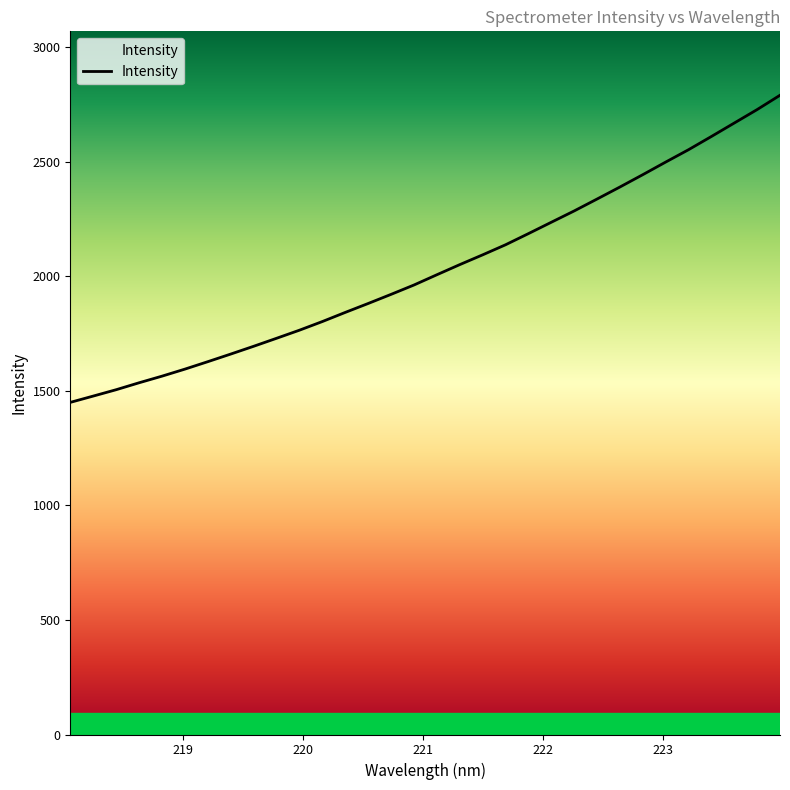

What is the difference between the maximum and minimum values?

1340.9